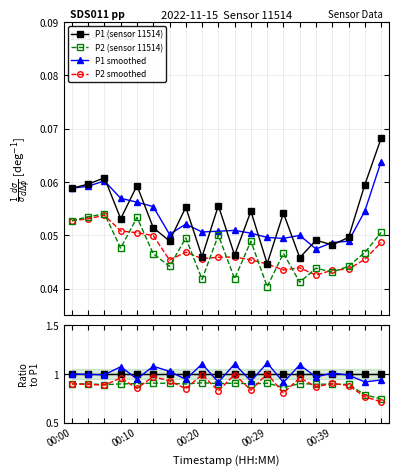

Reading right to left, list all the values displayed in this chart.

P1: 00:47=0.1	00:44=0.1	00:42=0.0	00:39=0.0	00:37=0.0	00:34=0.0	00:32=0.1	00:29=0.0	00:27=0.1	00:25=0.0	00:22=0.1	00:20=0.0	00:17=0.1	00:15=0.0	00:12=0.1	00:10=0.1	00:07=0.1	00:05=0.1	00:02=0.1	00:00=0.1
P2: 00:47=0.1	00:44=0.0	00:42=0.0	00:39=0.0	00:37=0.0	00:34=0.0	00:32=0.0	00:29=0.0	00:27=0.0	00:25=0.0	00:22=0.1	00:20=0.0	00:17=0.0	00:15=0.0	00:12=0.0	00:10=0.1	00:07=0.0	00:05=0.1	00:02=0.1	00:00=0.1